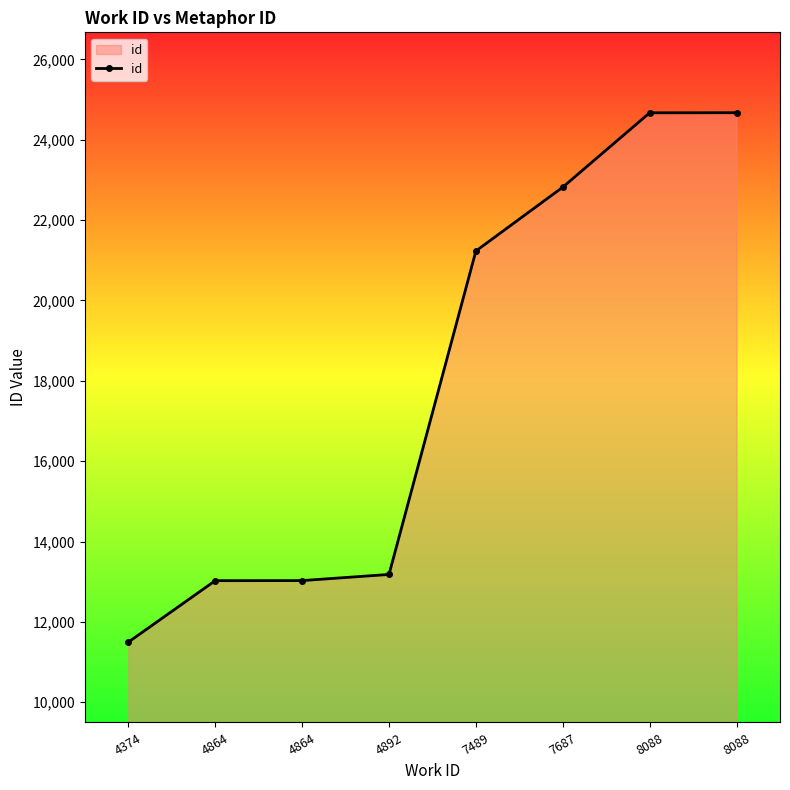

Reading left to right, list all the values displayed in this chart.

11498	13027	13029	13182	21232	22821	24671	24674